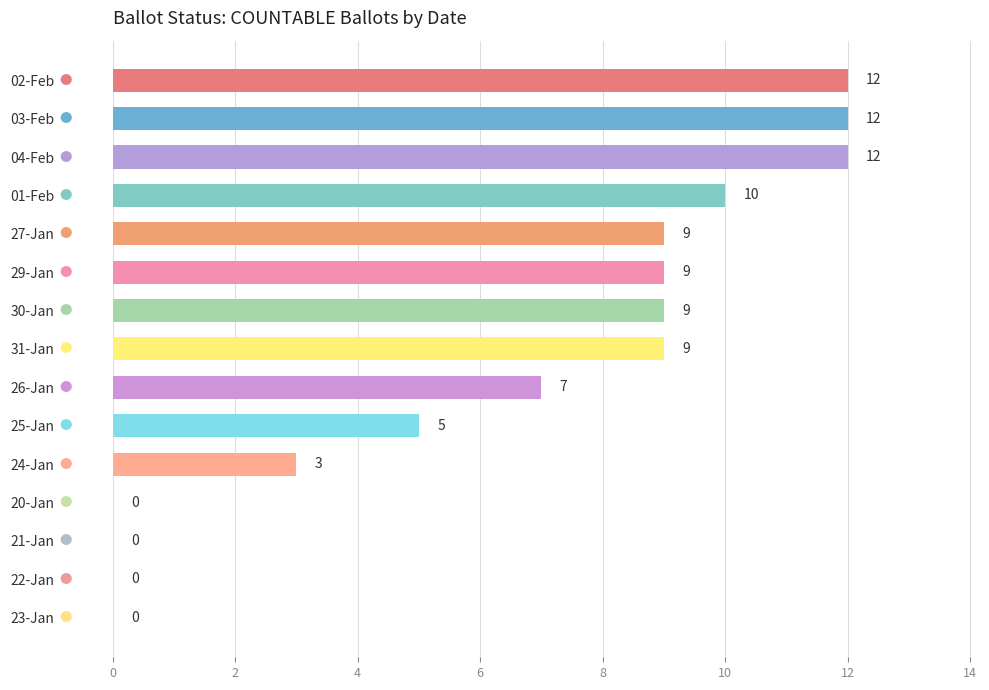

The value at 29-Jan is 14. True or false?

False